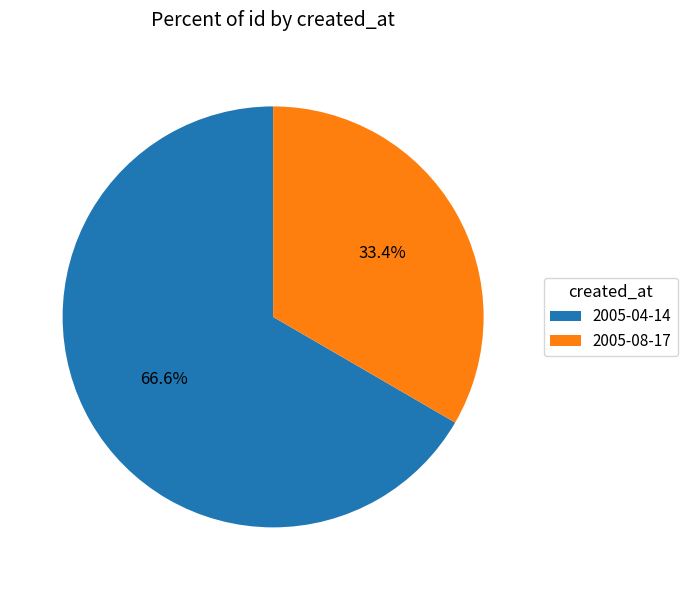

Is there any slice that represents more than half of the pie?

Yes